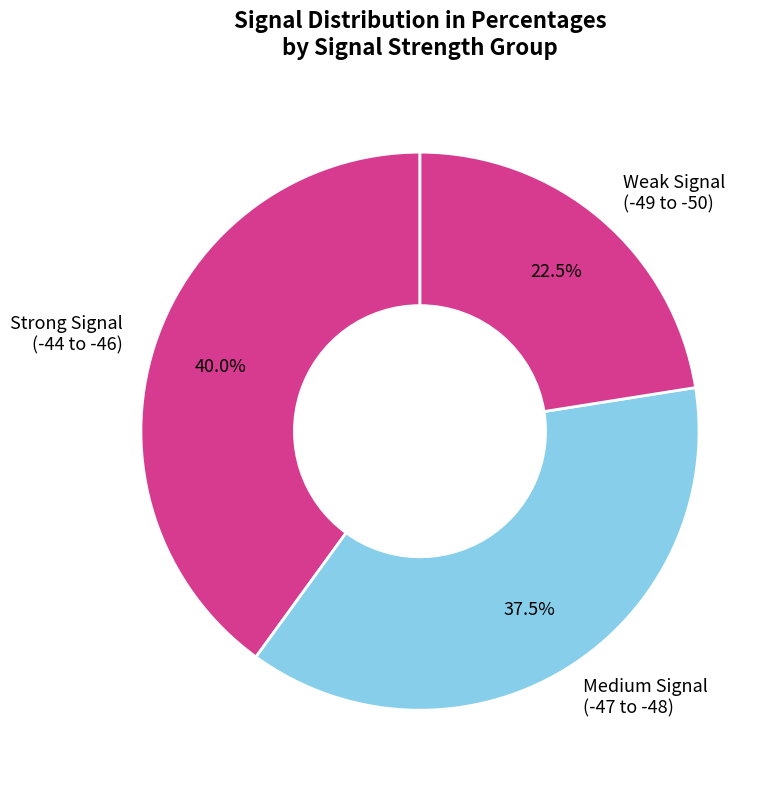

What percentage is NOT represented by Weak Signal (-49 to -50)?

77.5%